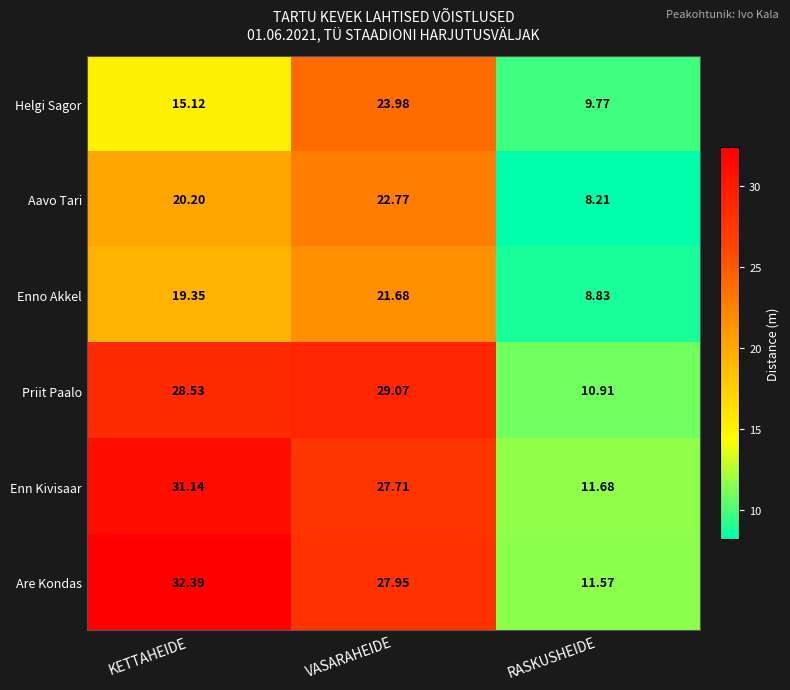

Which series has the largest total across all categories?

Are Kondas